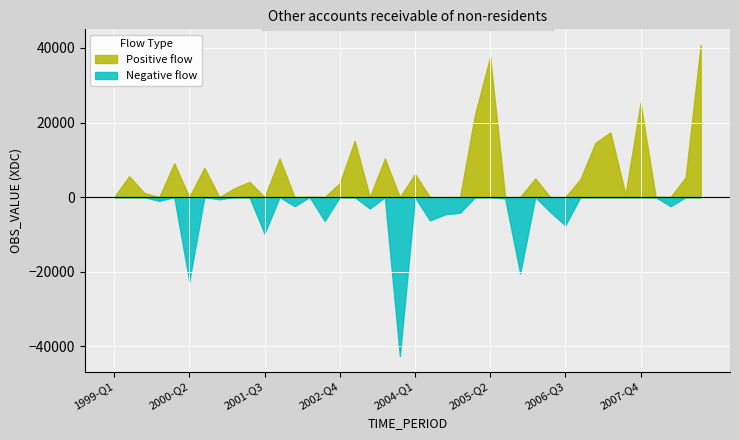

At how many categories does at least one series exceed -28251?

40